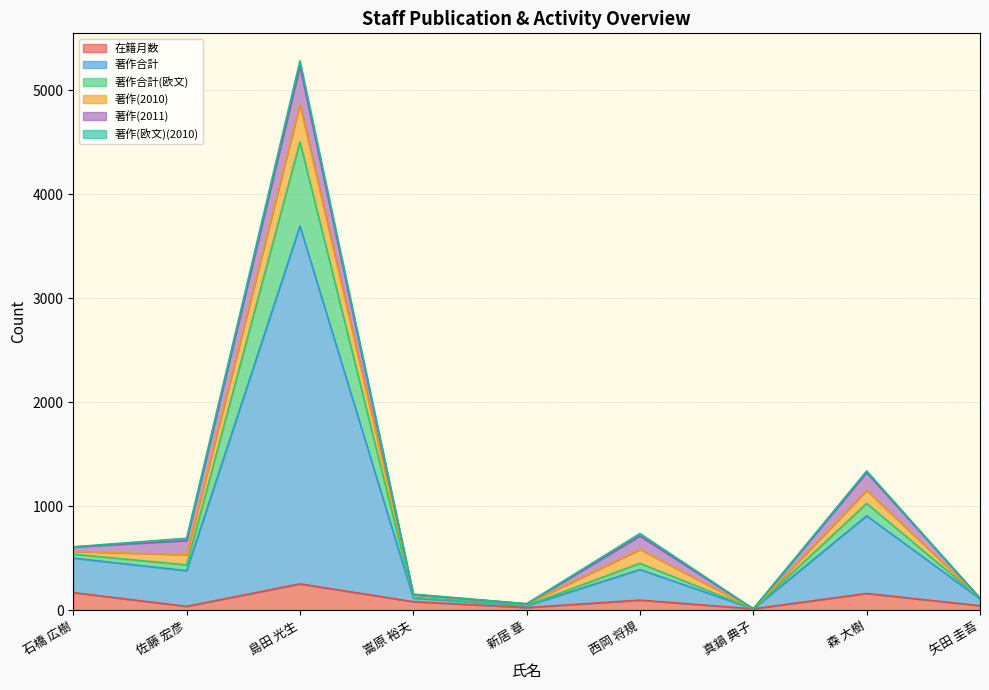

What is the maximum value for 在籍月数?

252